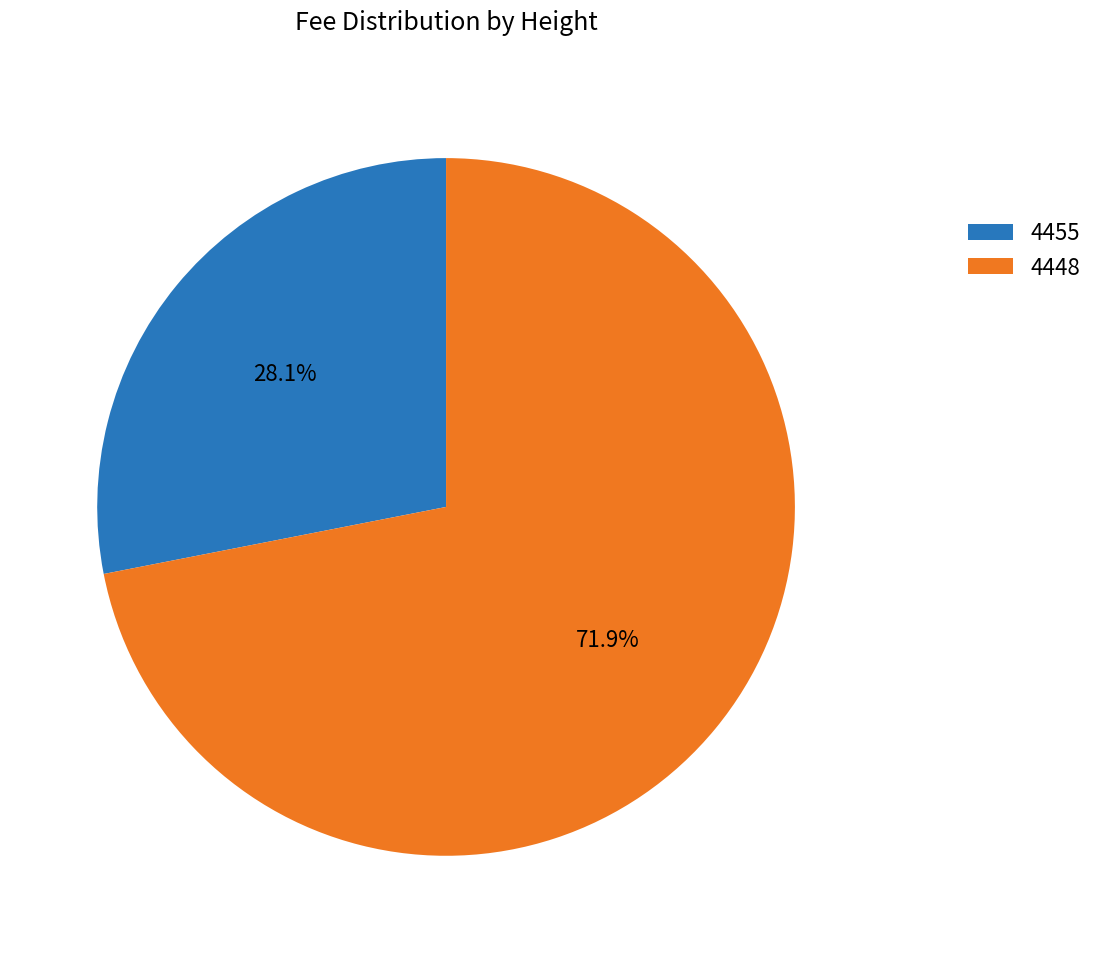

To the nearest percent, what percentage of the pie is 4448?

72%